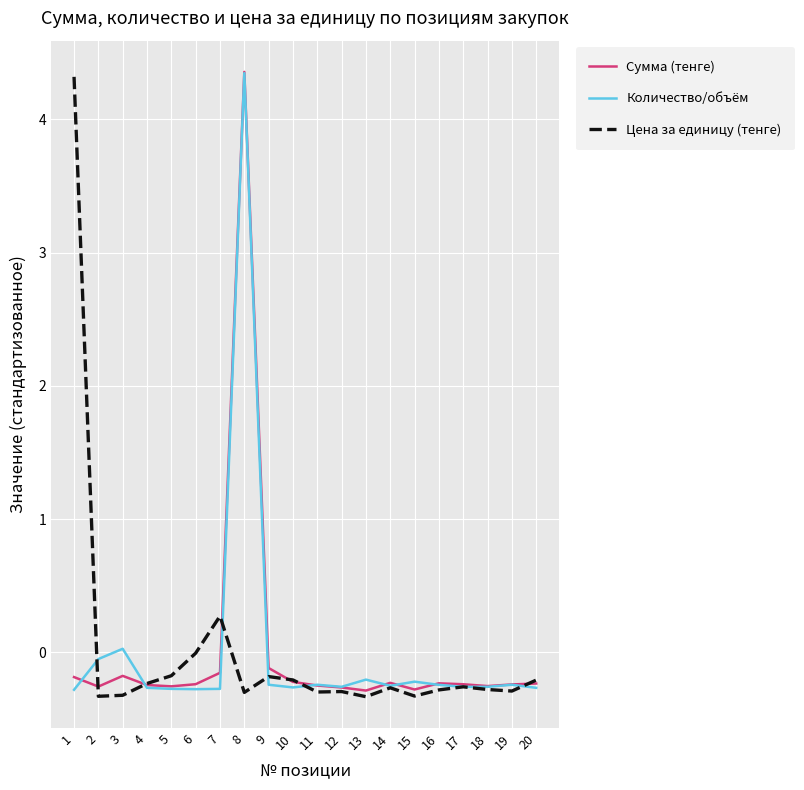

What is the difference between the highest and lowest values at 9?

0.1